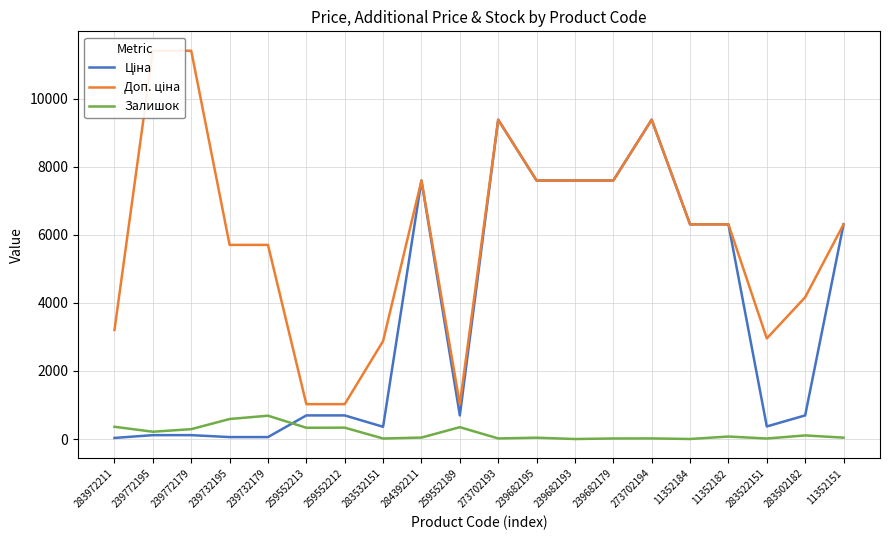

At which label does Залишок first exceed 73?

283972211